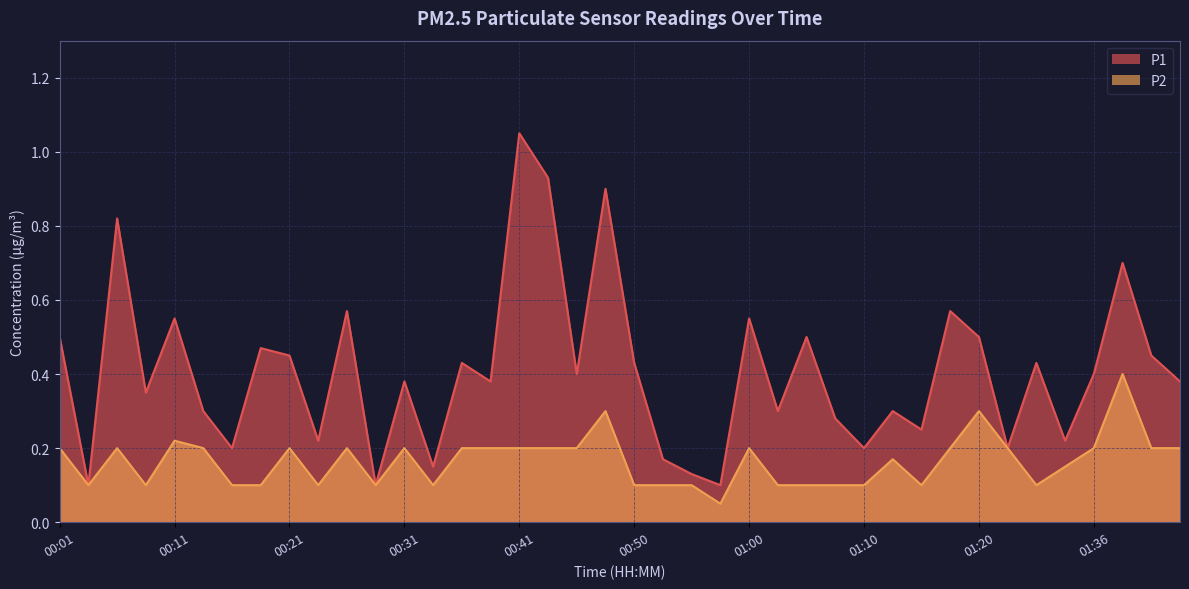

Which series changed the most between 00:19 and 00:28?

P1